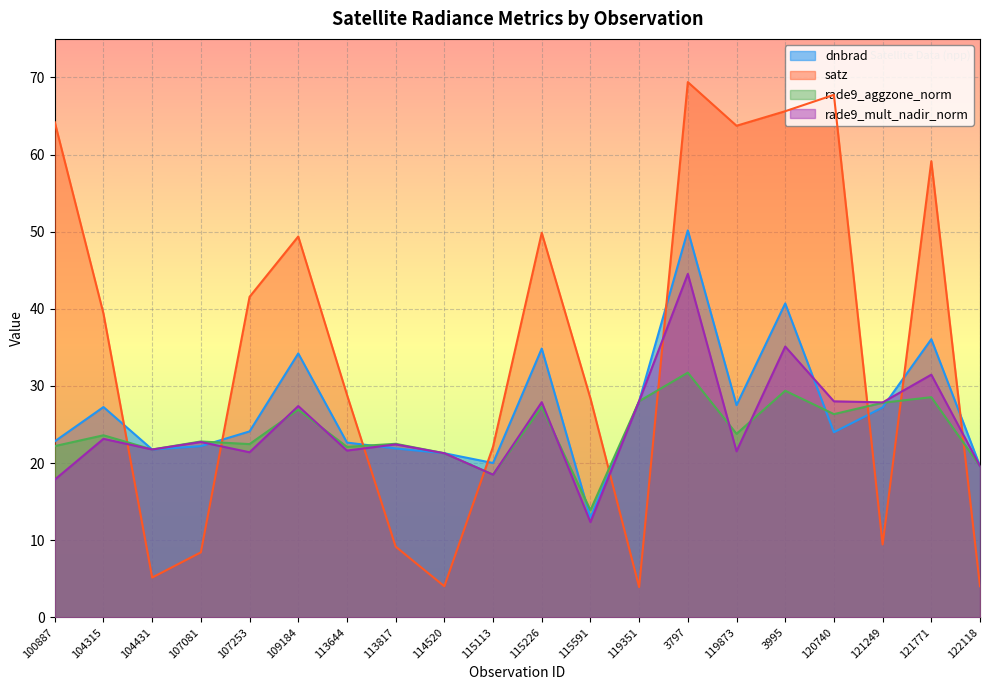

What is the label of the 3rd point from the right?

121249